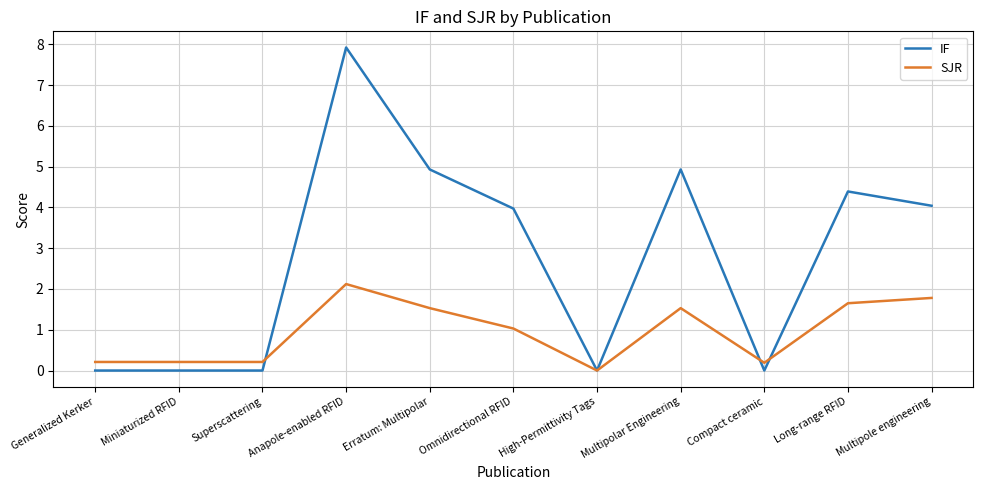

Is it true that SJR equals 1.8 at Multipole engineering?

True